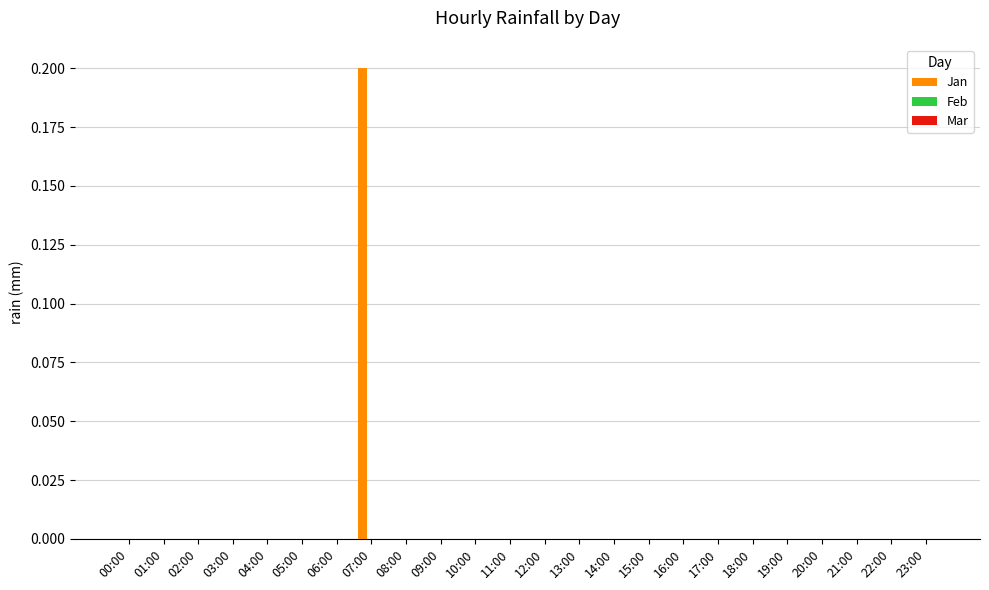

Which label corresponds to the largest value in the chart?

07:00